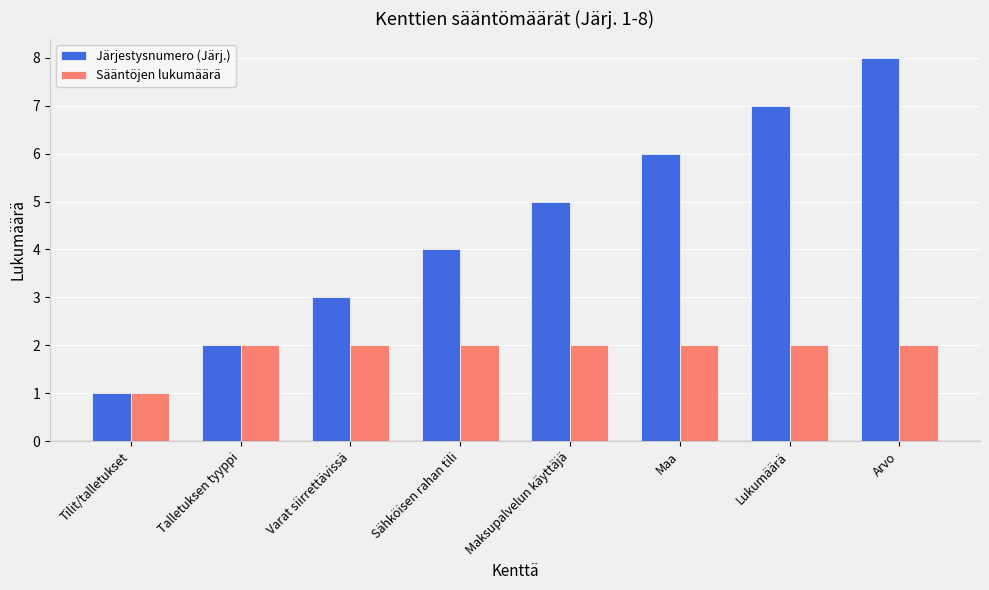

Which series changed the most between Varat siirrettävissä and Sähköisen rahan tili?

Järjestysnumero (Järj.)